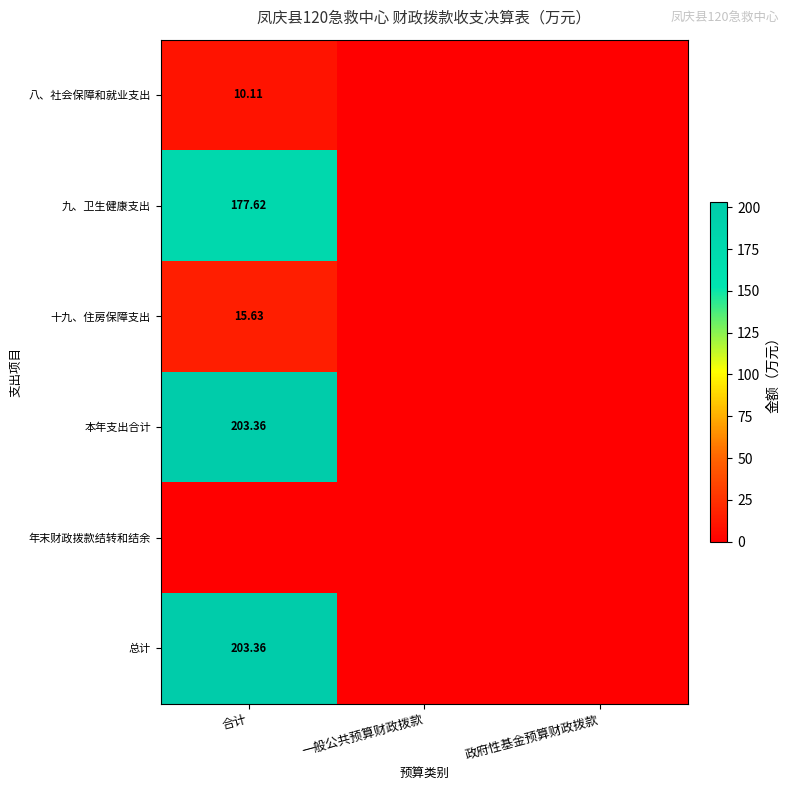

What is the average value of the 八、社会保障和就业支出 series?

3.4